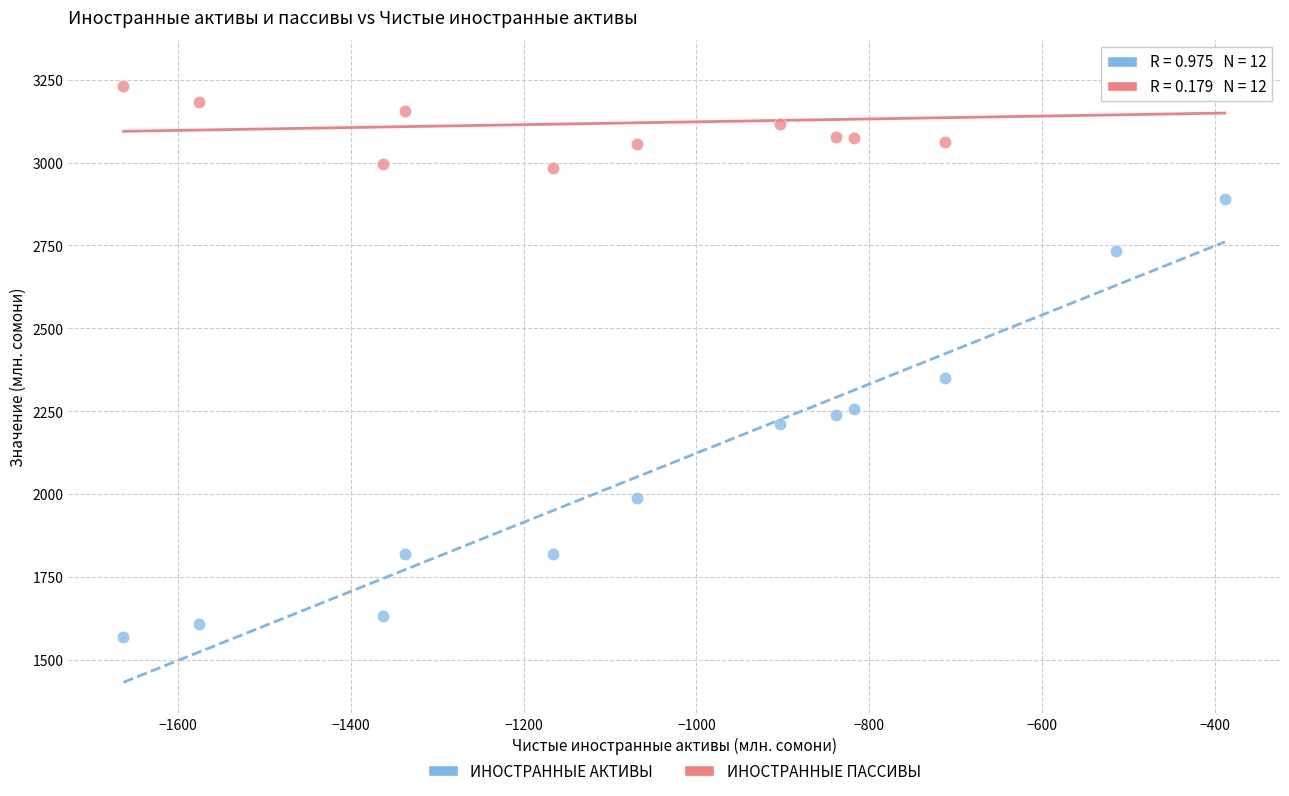

What are all the series names shown in the legend?

ИНОСТРАННЫЕ АКТИВЫ, ИНОСТРАННЫЕ ПАССИВЫ